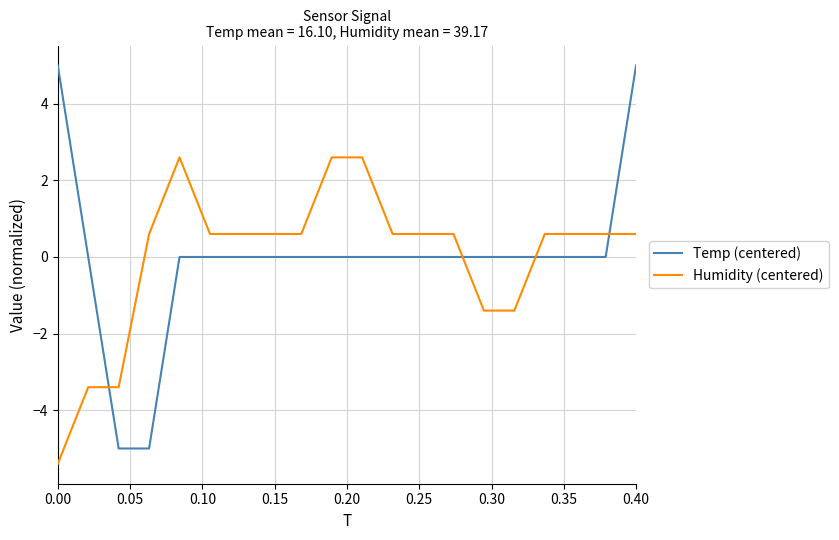

What is the minimum value shown in the chart?

-5.4